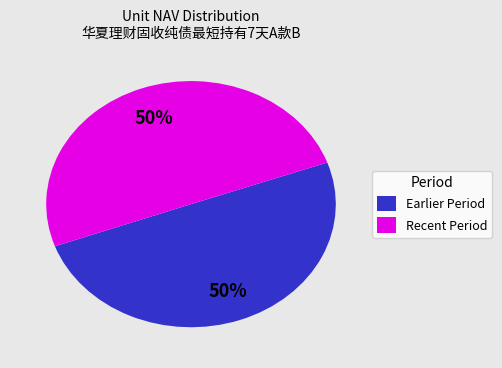

How many slices are in this pie chart?

2